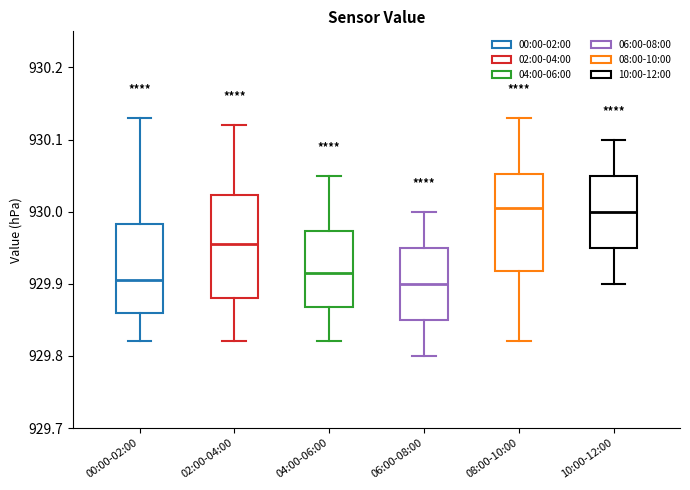

Reading left to right, read every box against the y-axis: the position of its median line, the range the box covers, and the ends of its whiskers. The values are not printed on the chart, so give them approximately, as read against the axis.

00:00-02:00: median 929.91, box 929.86 to 929.98, whiskers 929.82 to 930.13
02:00-04:00: median 929.96, box 929.88 to 930.02, whiskers 929.82 to 930.12
04:00-06:00: median 929.92, box 929.87 to 929.97, whiskers 929.82 to 930.05
06:00-08:00: median 929.90, box 929.85 to 929.95, whiskers 929.80 to 930.00
08:00-10:00: median 930.01, box 929.92 to 930.05, whiskers 929.82 to 930.13
10:00-12:00: median 930.00, box 929.95 to 930.05, whiskers 929.90 to 930.10